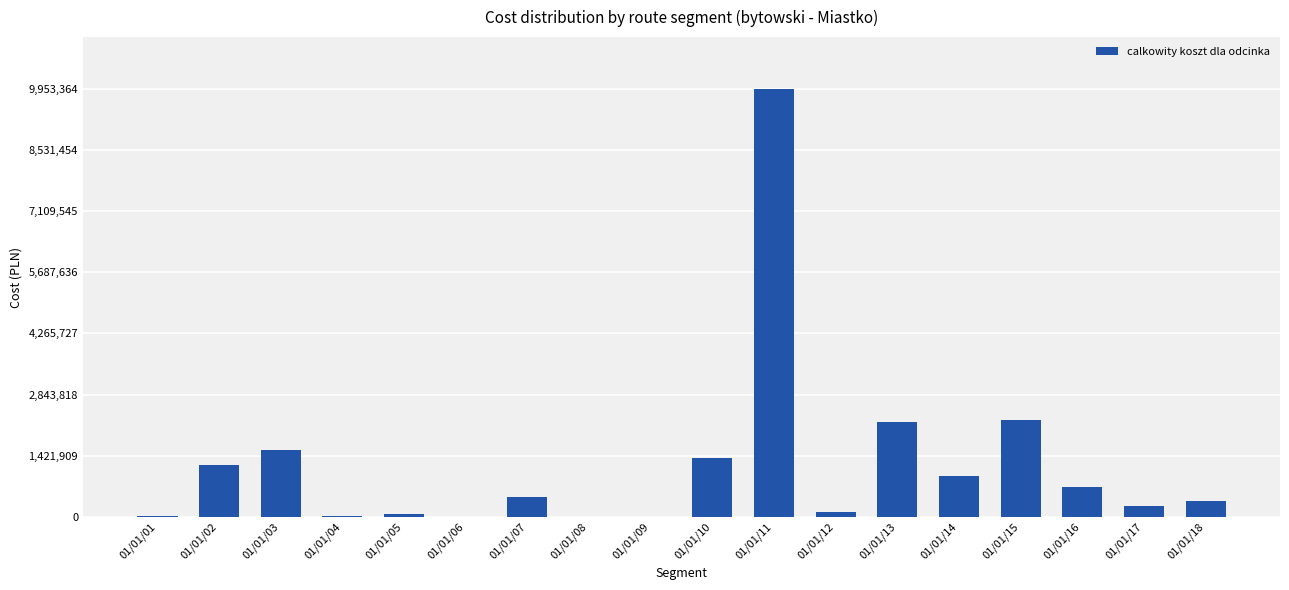

Where is the data nearest to the value 4976710?

01/01/15